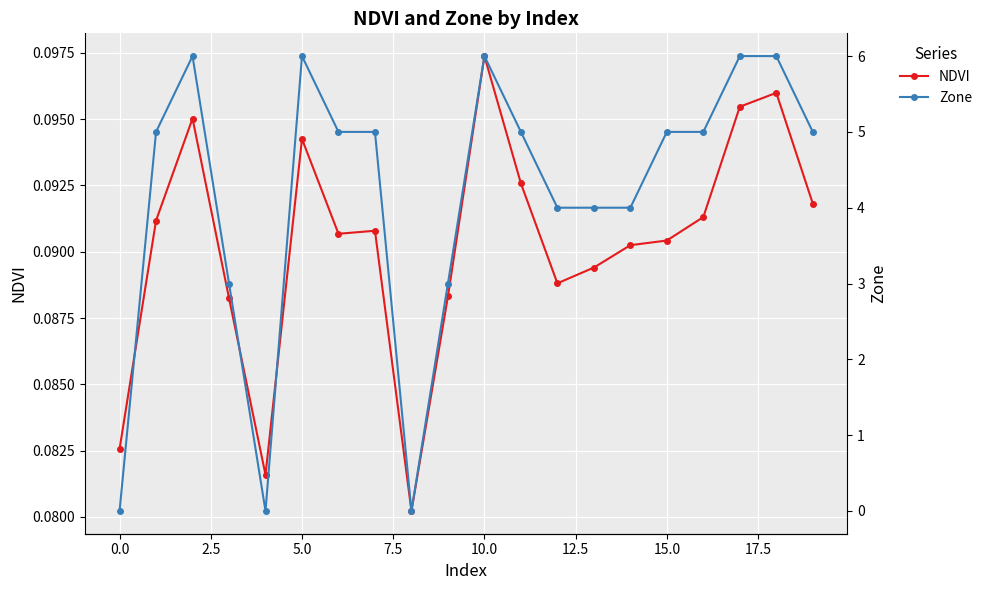

True or false: Zone has more than 2 points higher than both neighbors.

True